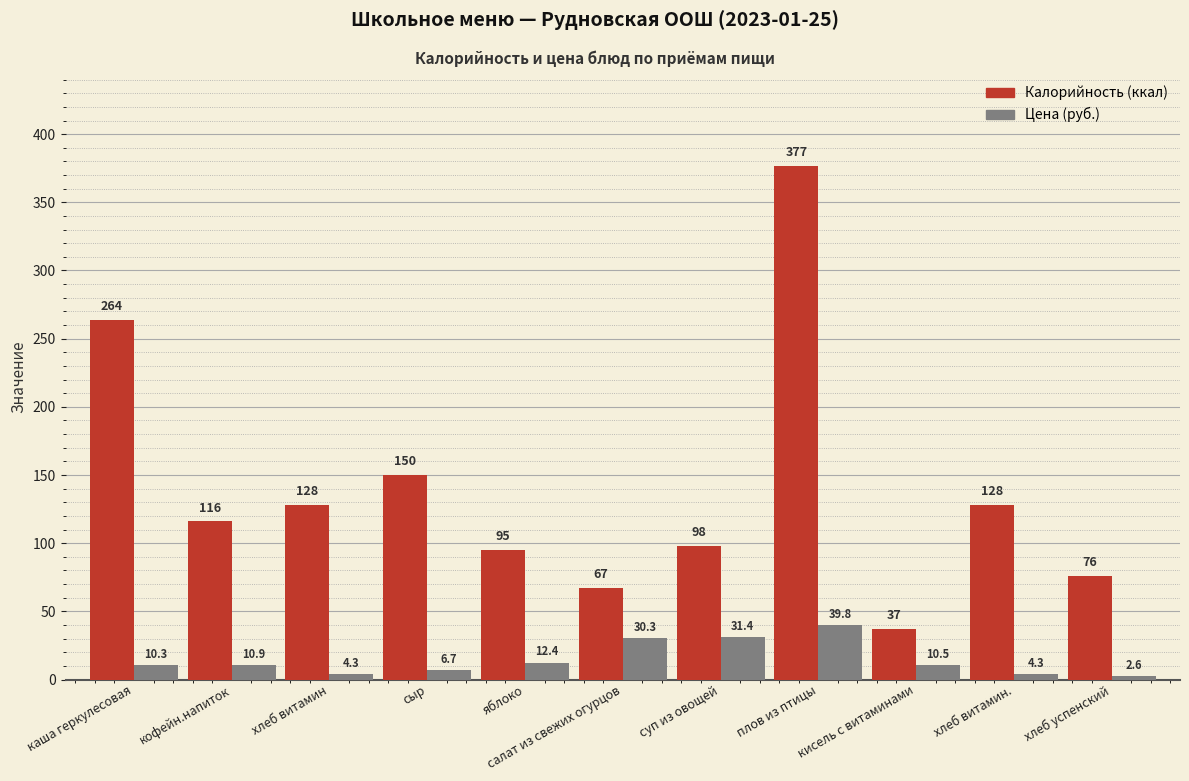

Which label corresponds to the smallest value in the chart?

хлеб успенский